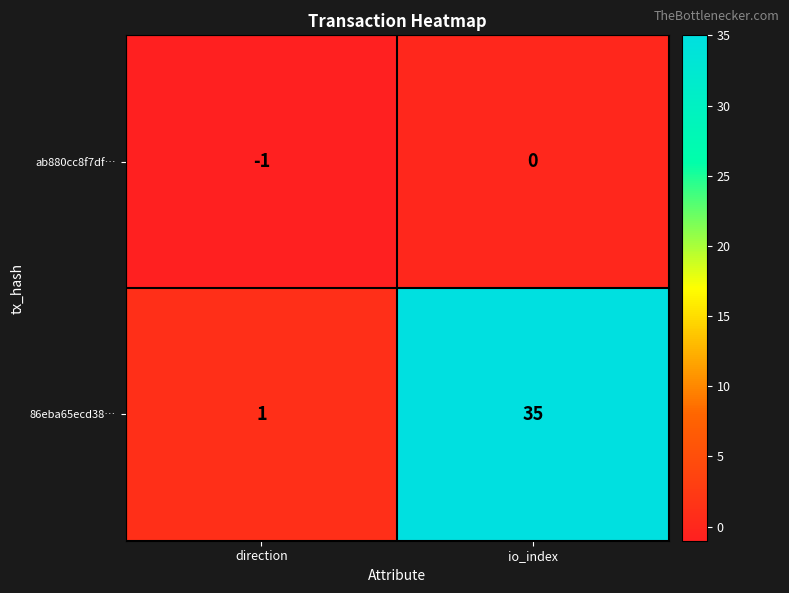

What is the difference between the maximum and minimum values in the 86eba65ecd38… series?

34